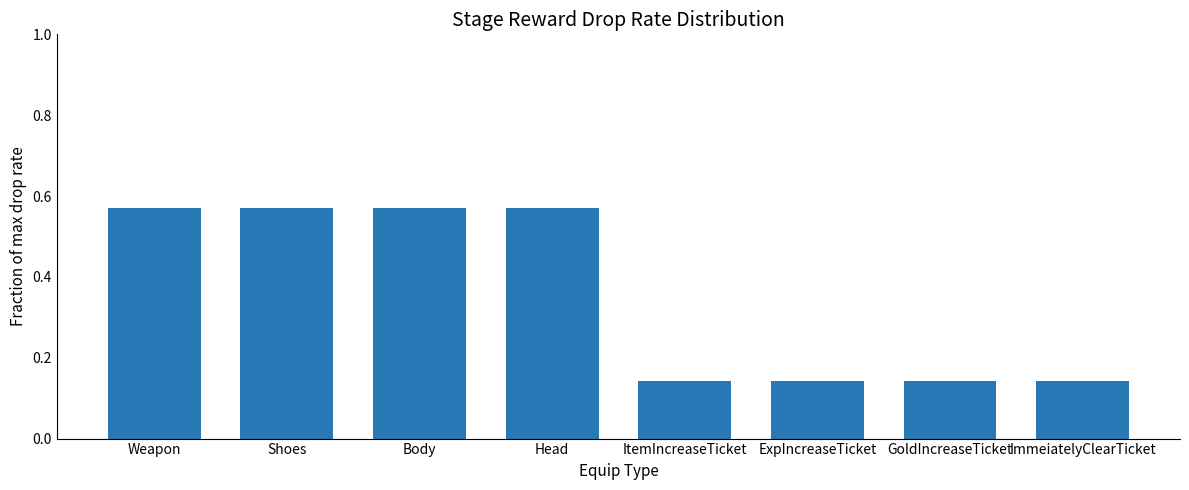

How many values are between 0 and 1?

8